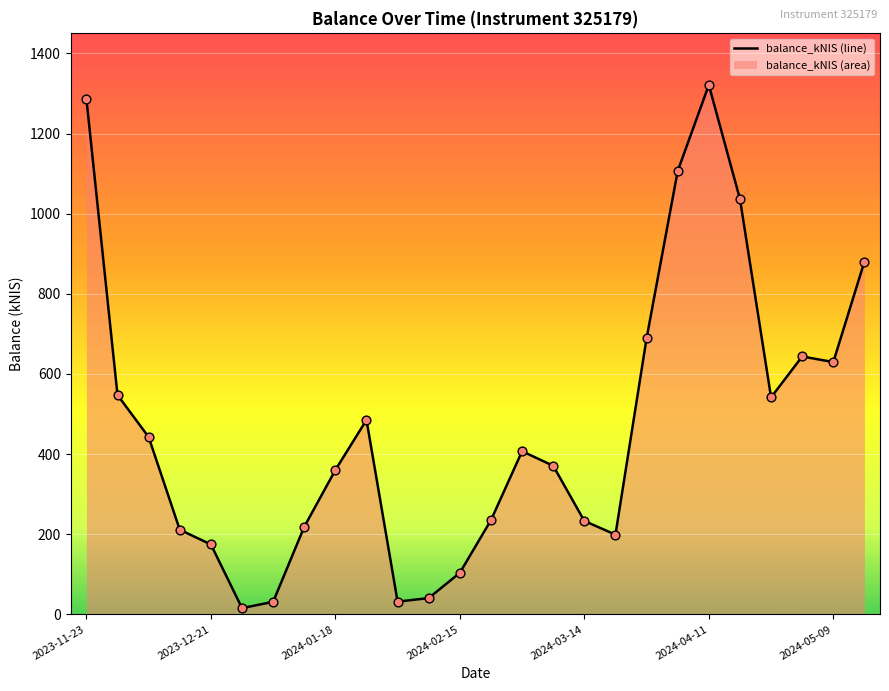

What is the difference between the maximum and minimum values?

1305.4